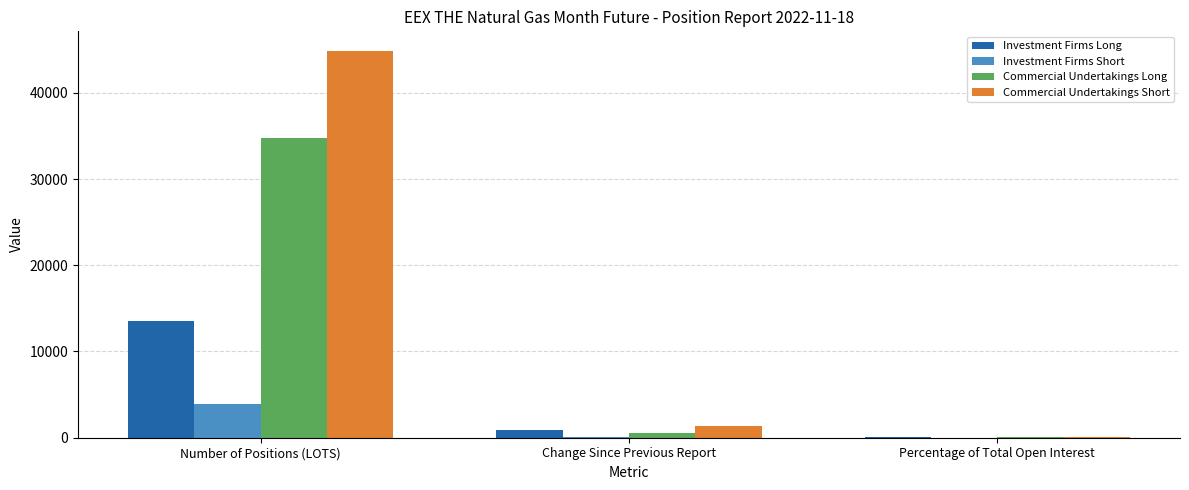

The value of Commercial Undertakings Short at Number of Positions (LOTS) is 44881.0. True or false?

True